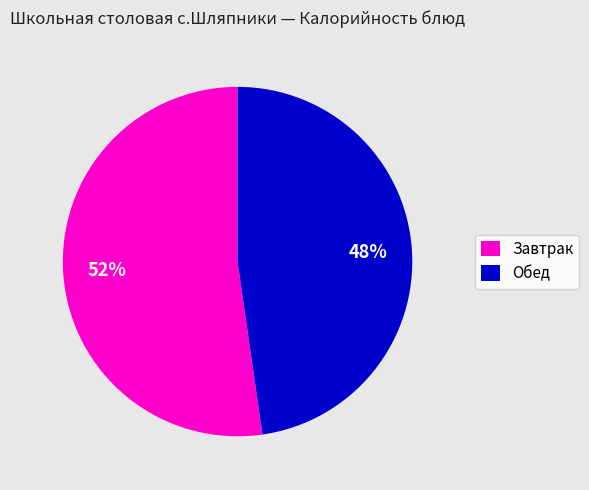

Is there any slice that represents more than half of the pie?

Yes